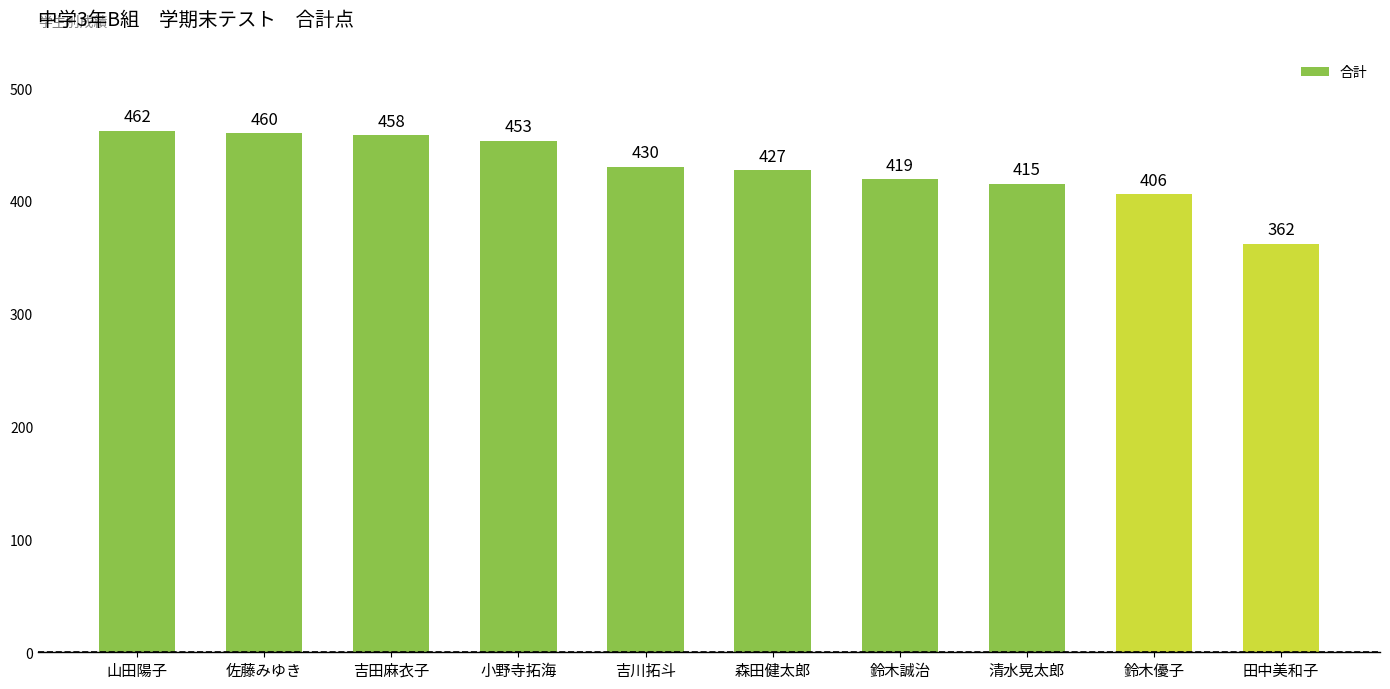

Reading left to right, list all the values displayed in this chart.

462	460	458	453	430	427	419	415	406	362